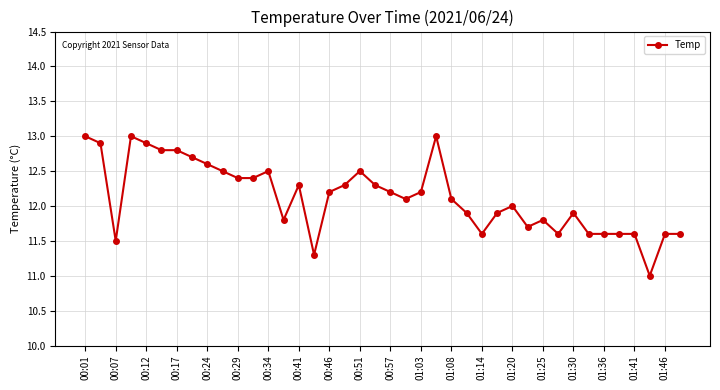

What is the value of the 9th point from the left?

12.6